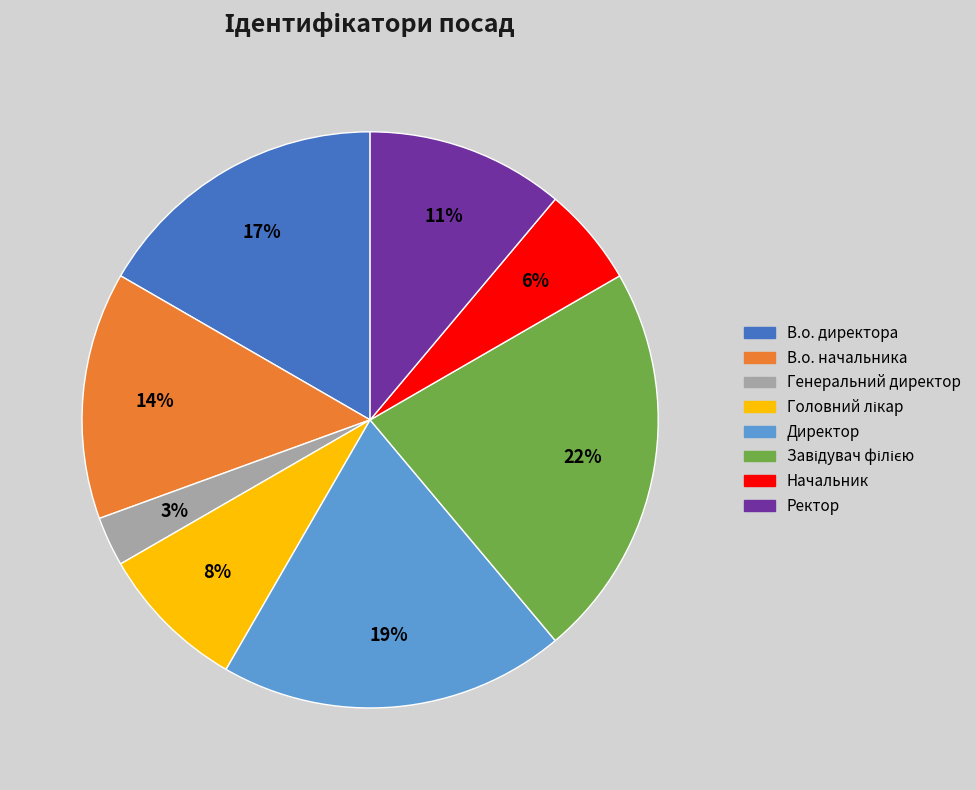

Does В.о. директора account for over 50% of the chart?

No